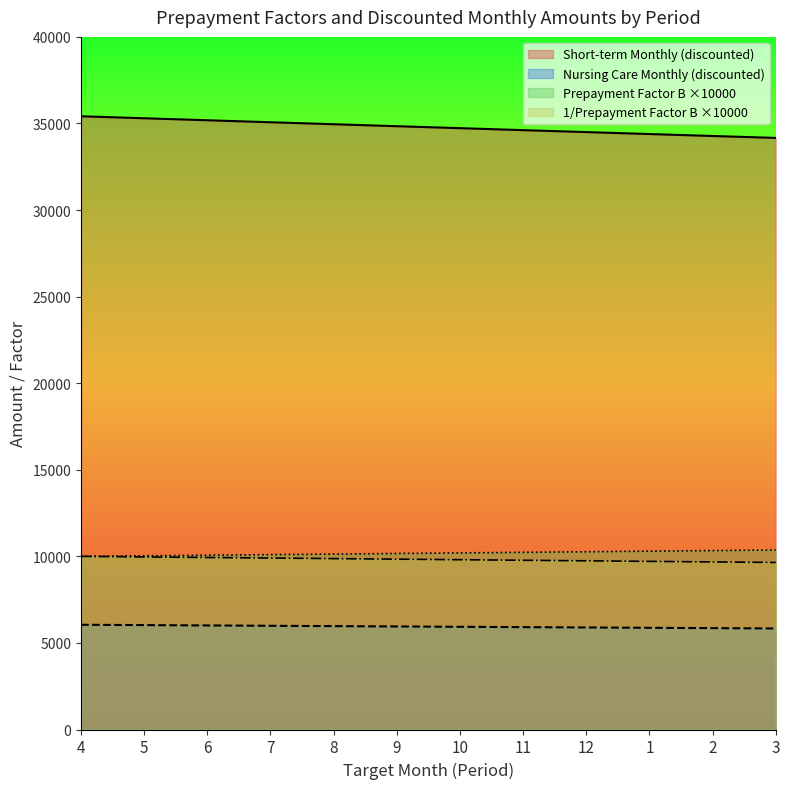

What position from the right is 3?

1